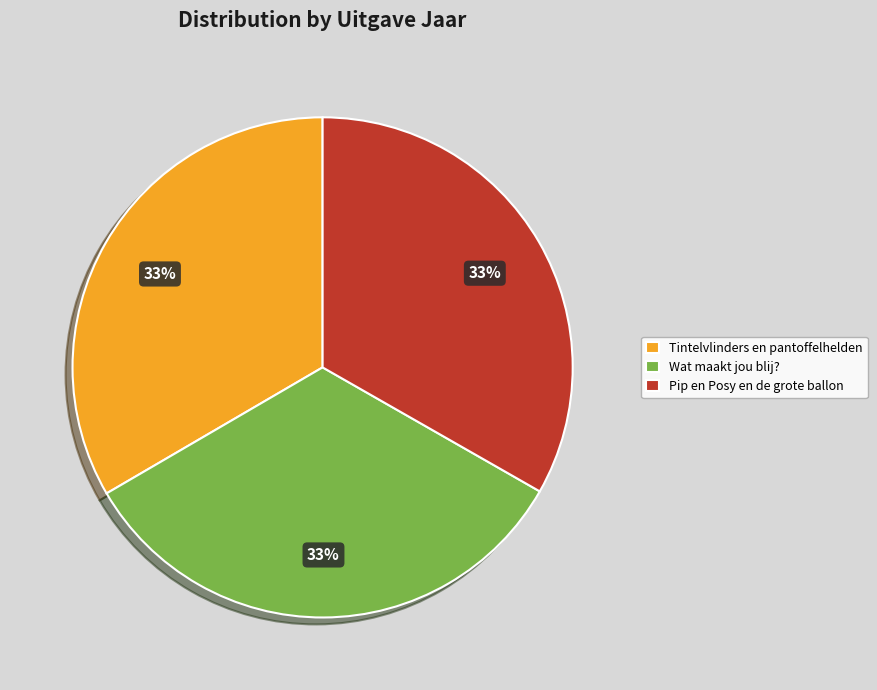

The Pip en Posy en de grote ballon slice represents 33% of the pie. True or false?

True